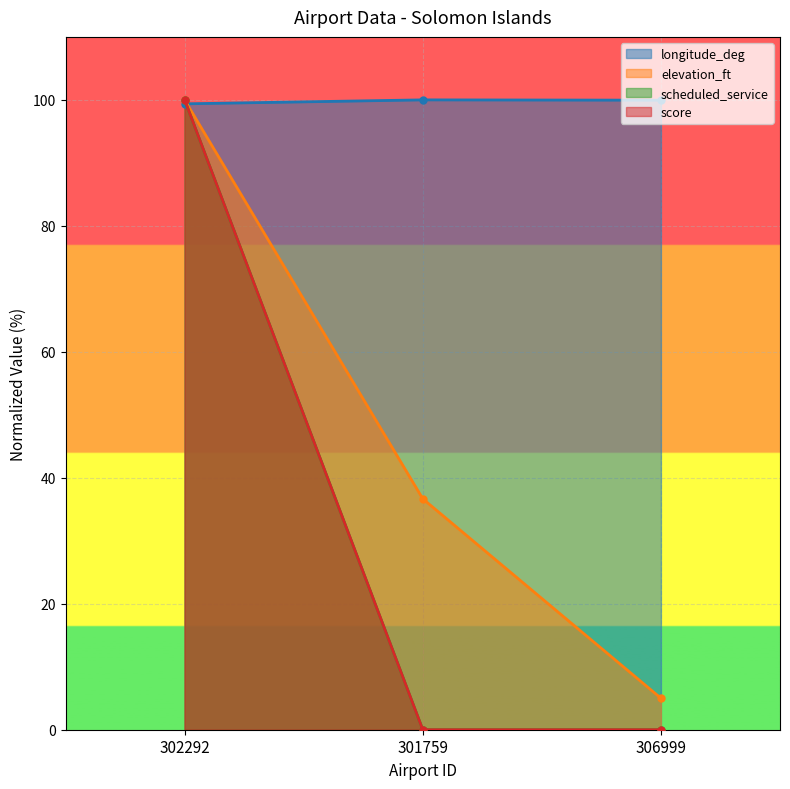

How many data points in scheduled_service are above 0?

1